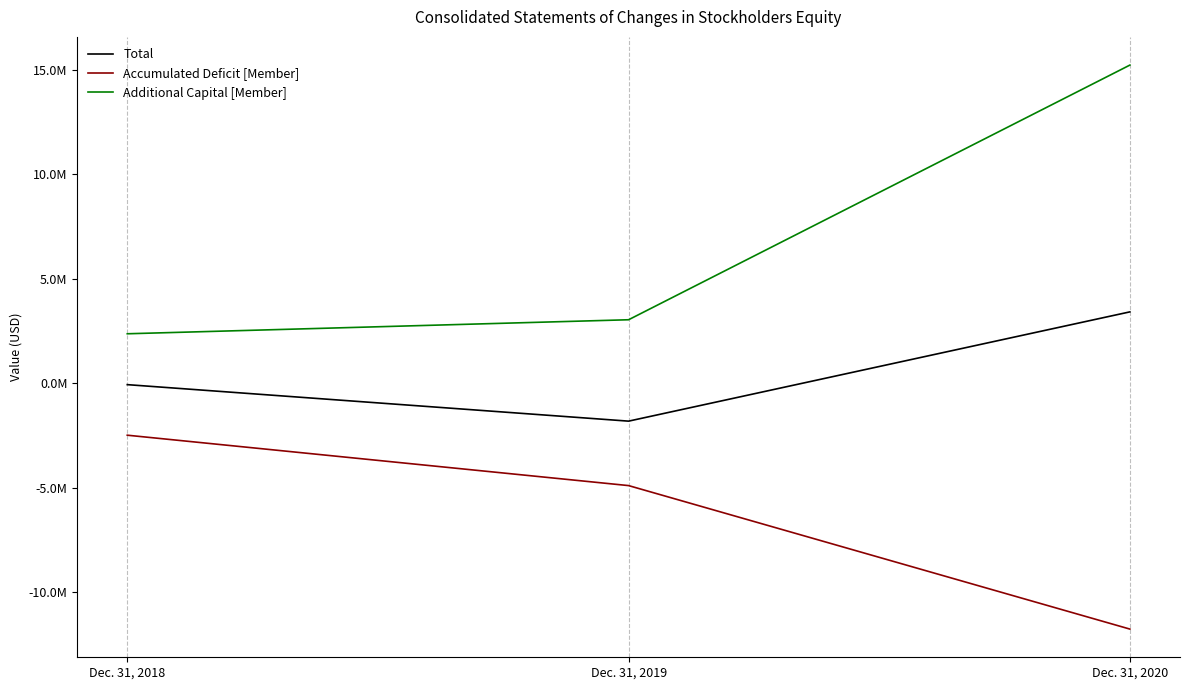

What is the difference between the maximum and minimum values in the Additional Capital [Member] series?

12854306